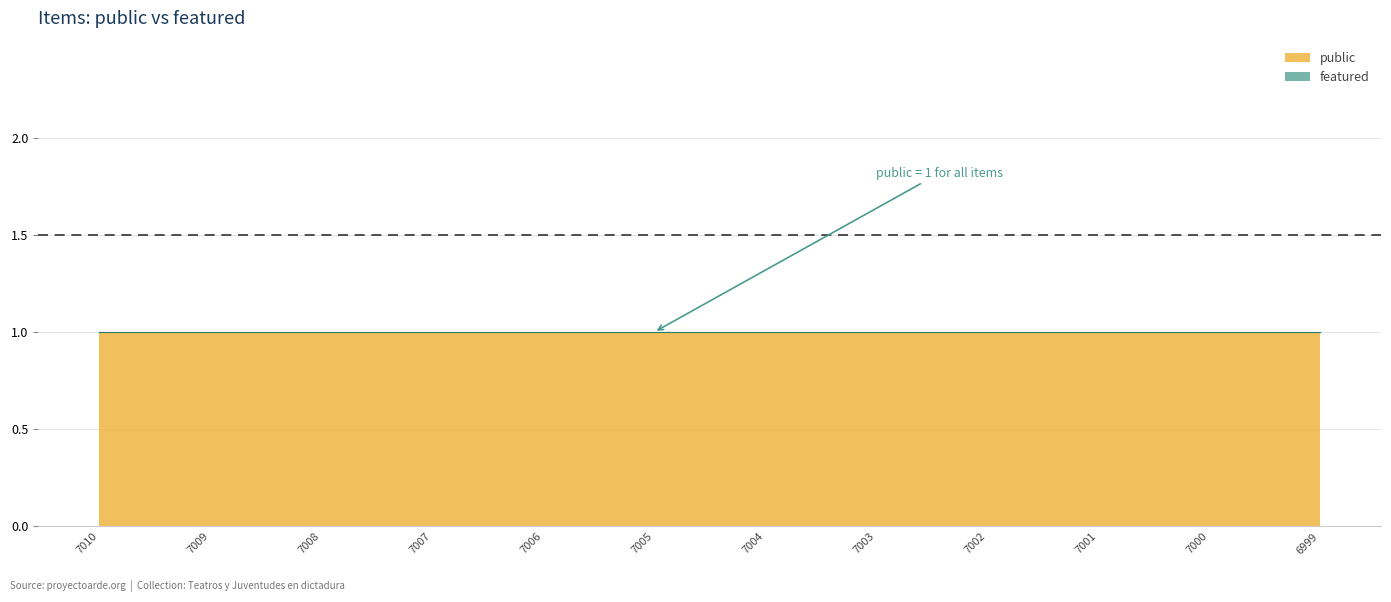

Reading right to left, transcribe all the data shown in this chart.

public: 6999=1	7000=1	7001=1	7002=1	7003=1	7004=1	7005=1	7006=1	7007=1	7008=1	7009=1	7010=1
featured: 6999=0	7000=0	7001=0	7002=0	7003=0	7004=0	7005=0	7006=0	7007=0	7008=0	7009=0	7010=0